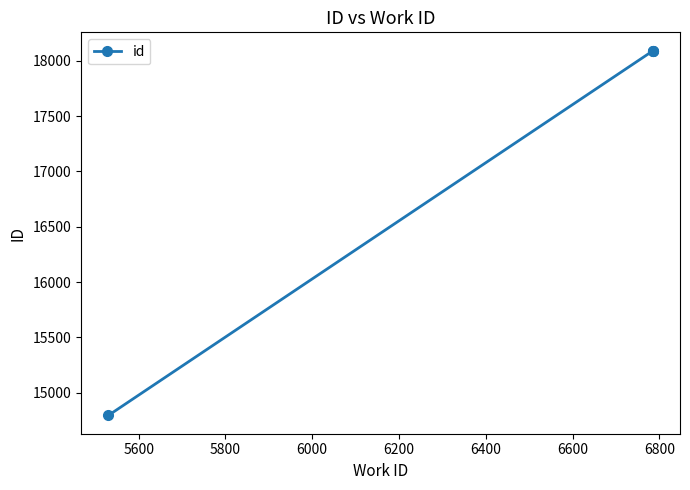

What is the ratio of the value at 6000 to the value at 5800?

1.0